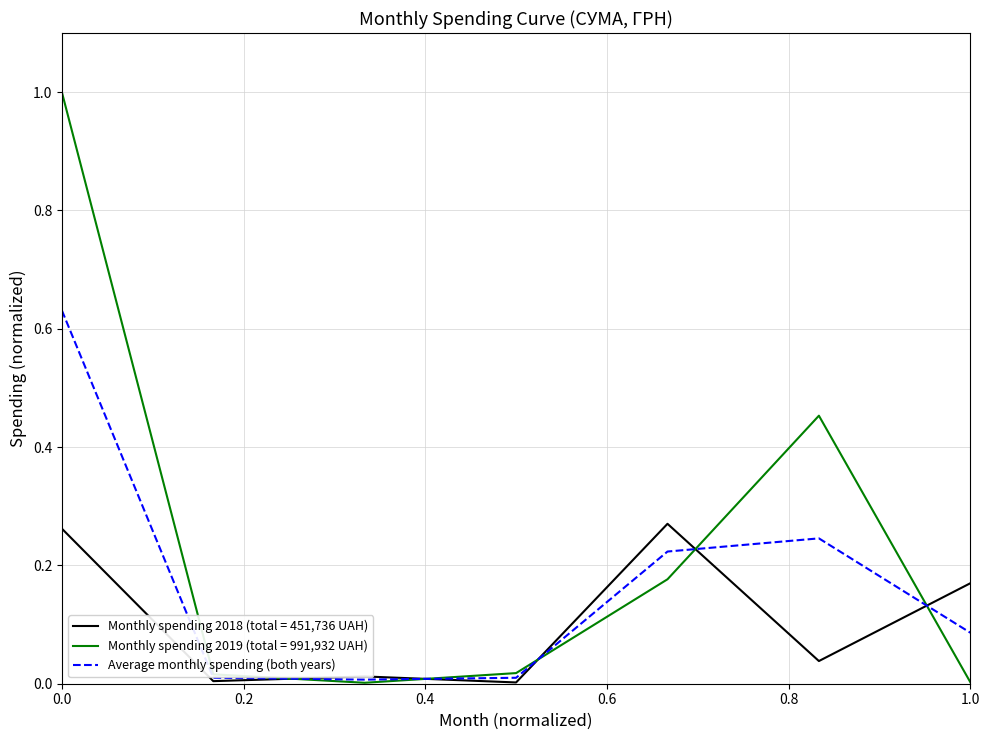

List the series in order of their peak value, highest first.

Monthly spending 2019 (total = 991,932 UAH), Average monthly spending (both years), Monthly spending 2018 (total = 451,736 UAH)